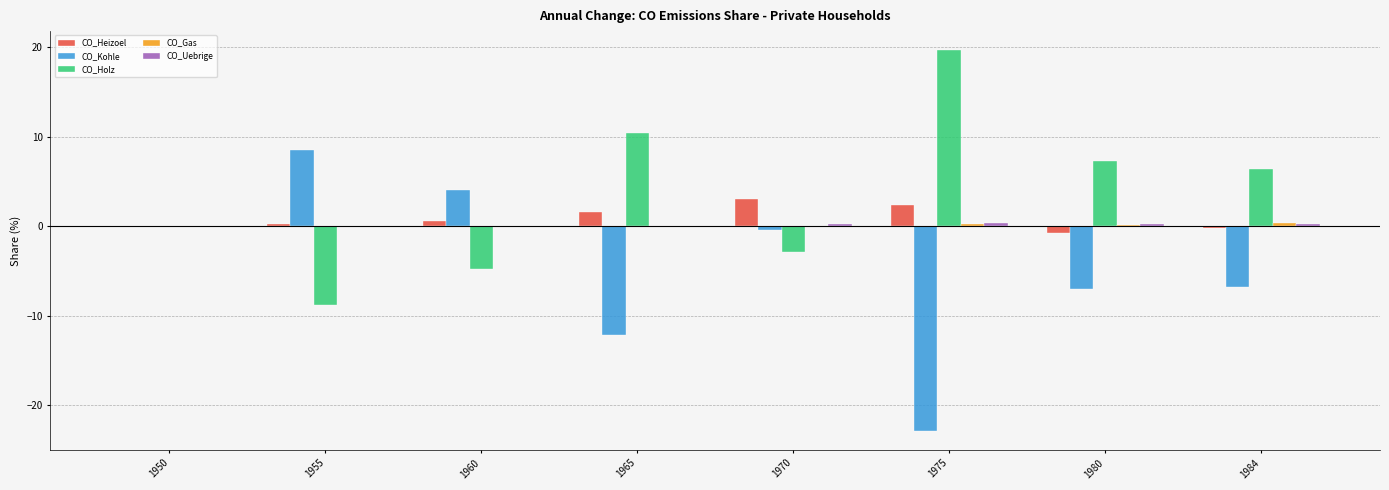

What is the maximum value shown in the chart?

19.7